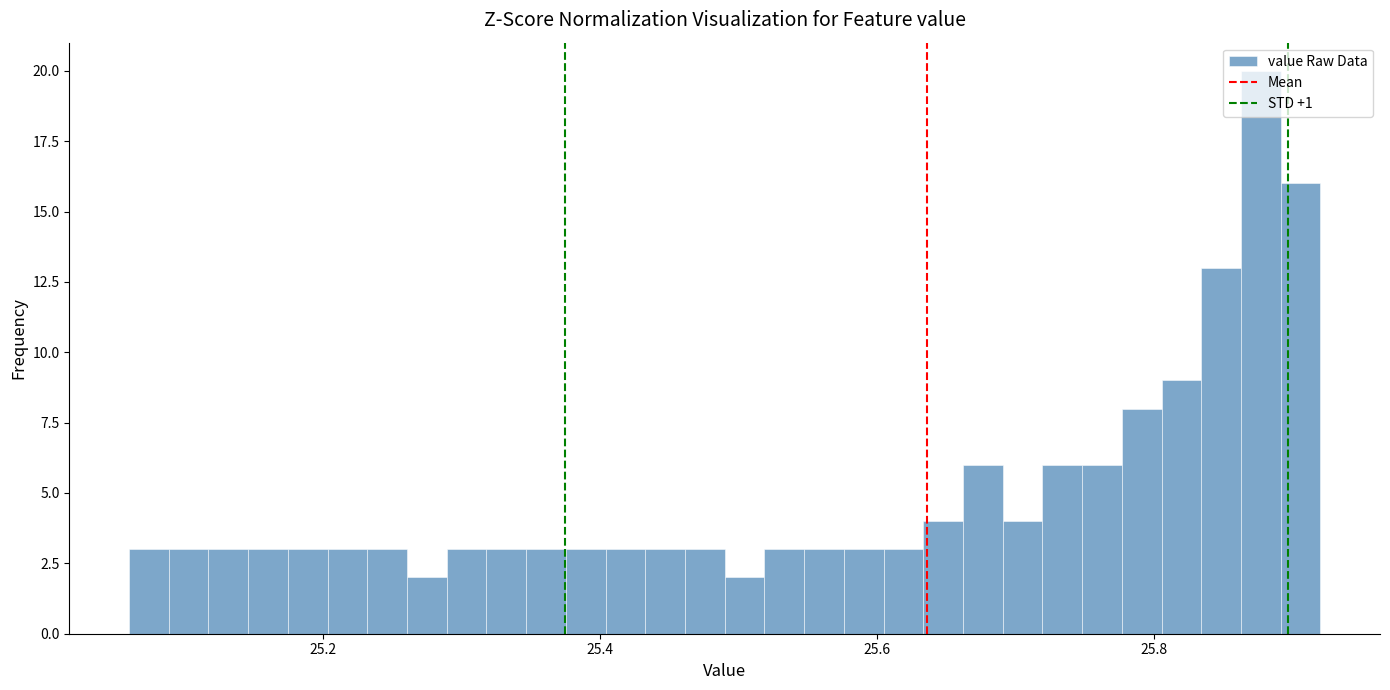

Around what value on the x-axis is the tallest bar? Give the approximate position of its centre, as read against the axis.

25.88